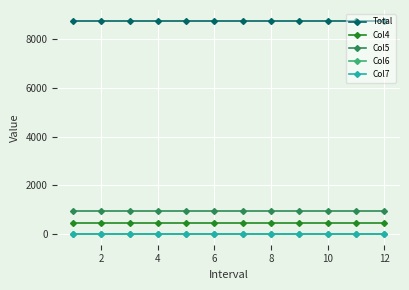

Does the chart have visible grid lines?

Yes